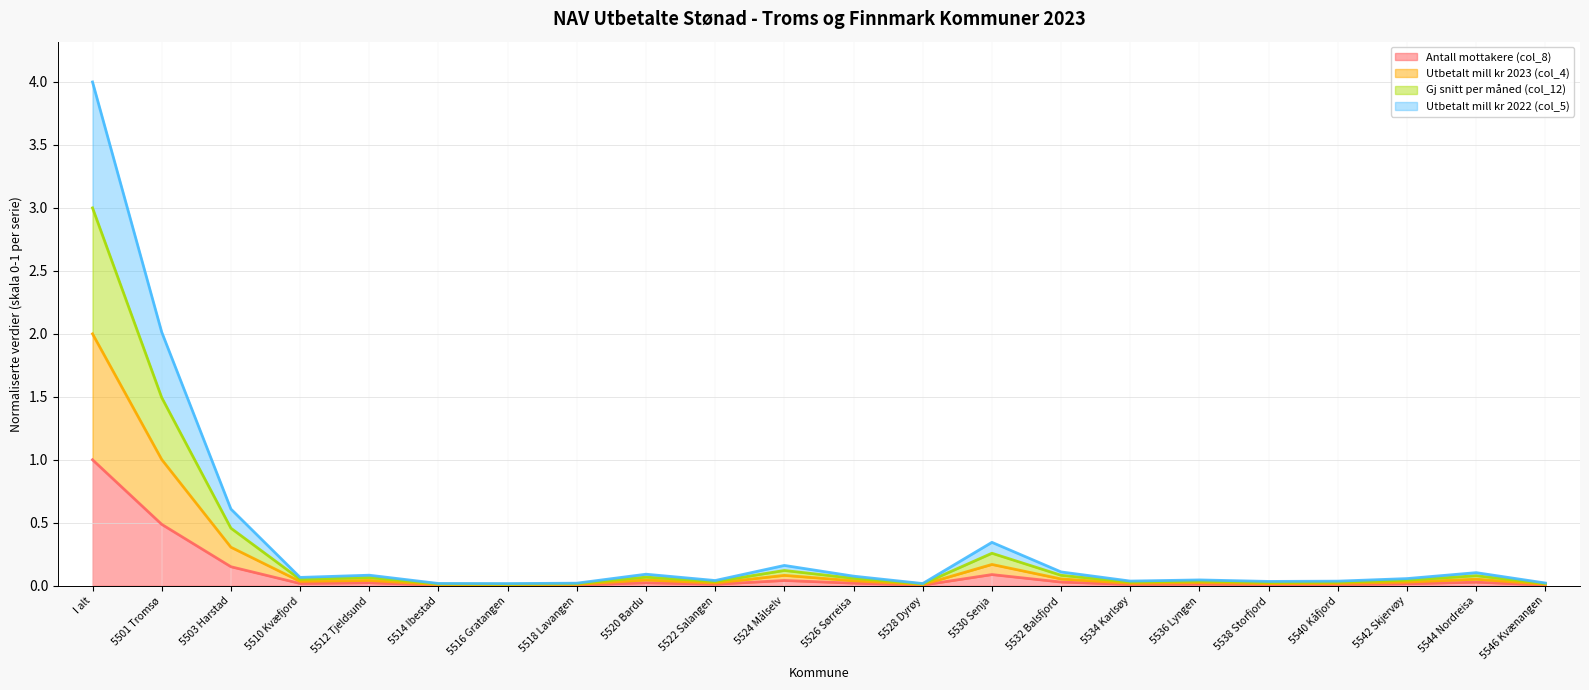

At which category is the sum across all series the highest?

I alt